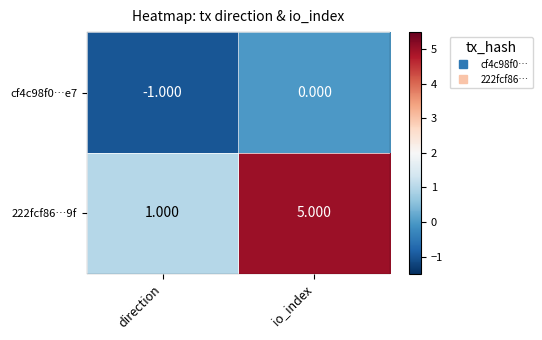

Which series has the largest range (max minus min)?

222fcf86…9f